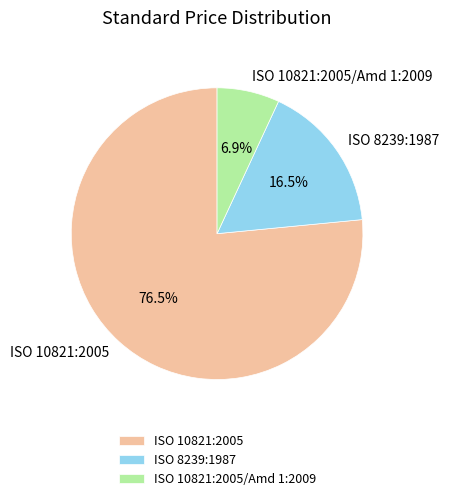

Do ISO 10821:2005/Amd 1:2009 and ISO 8239:1987 together represent more than half of the pie?

No